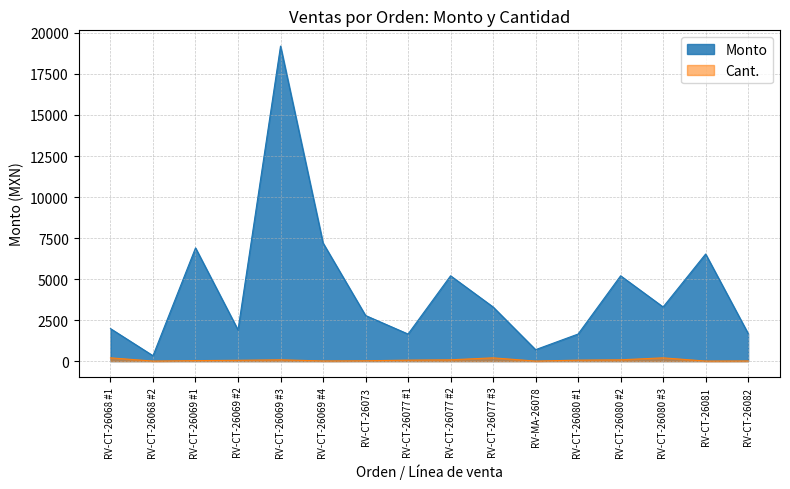

What is the average value of the Cant. series?

68.1